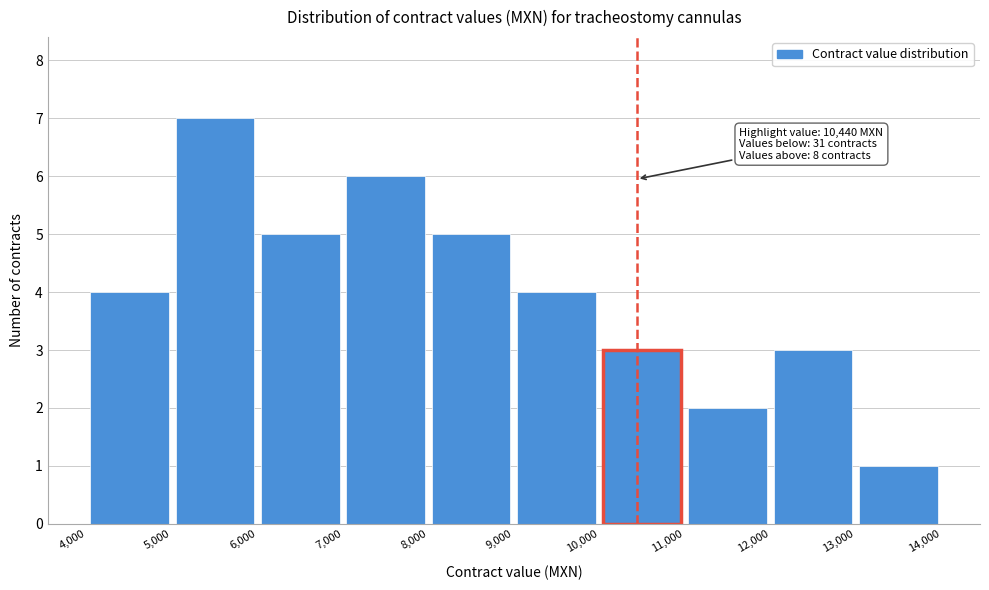

Which range on the x-axis has the tallest bar?

5,000 to 6,000